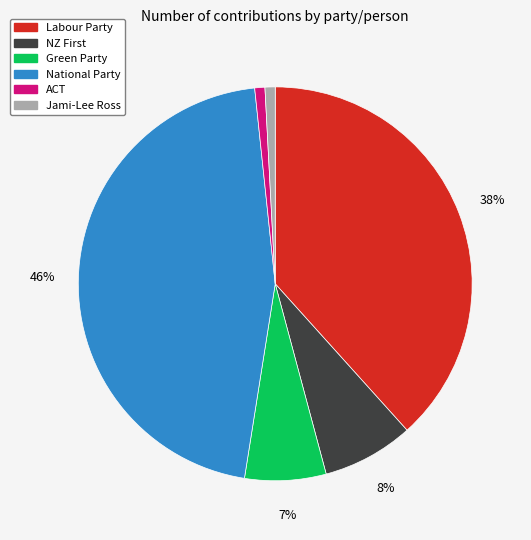

Does Jami-Lee Ross represent more than half of the total?

No